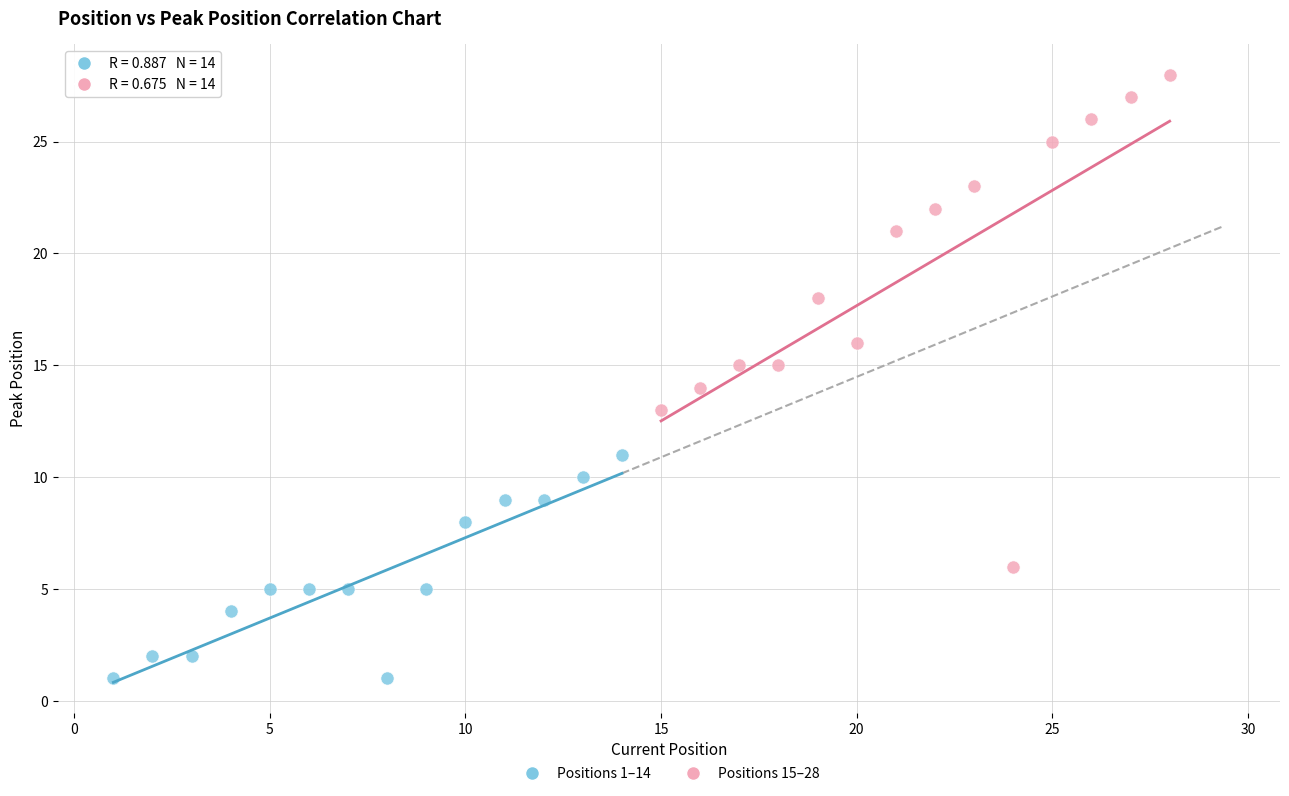

Which series reaches the minimum Y coordinate?

Positions 1–14